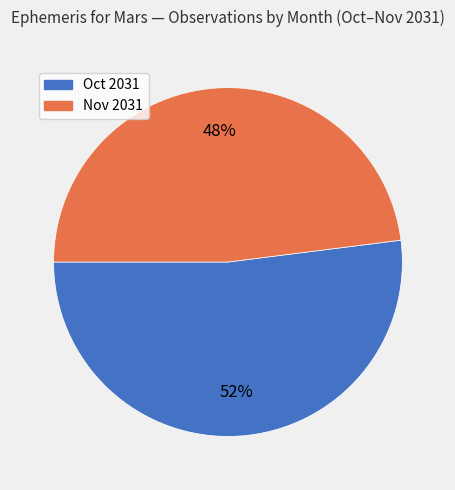

Count the number of slices in the pie.

2